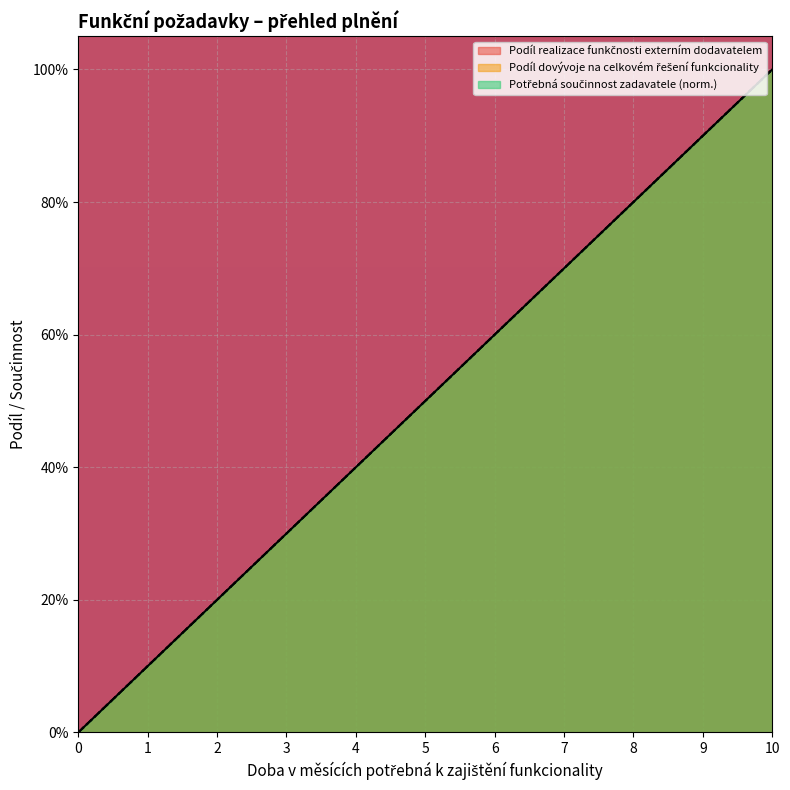

Count the number of categories in the chart.

11